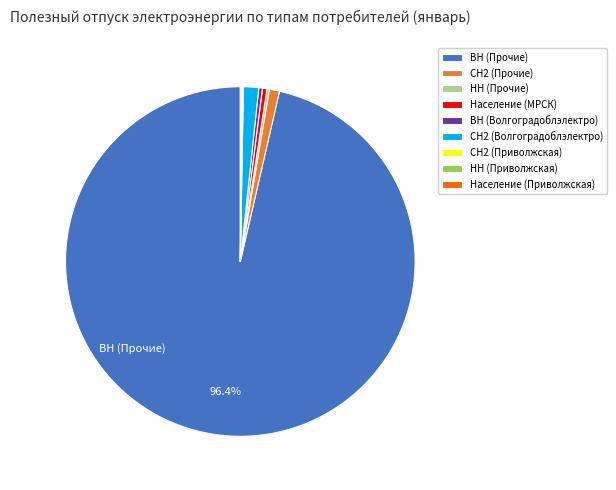

To the nearest percent, what is the difference between the largest and smallest slice percentages?

96%